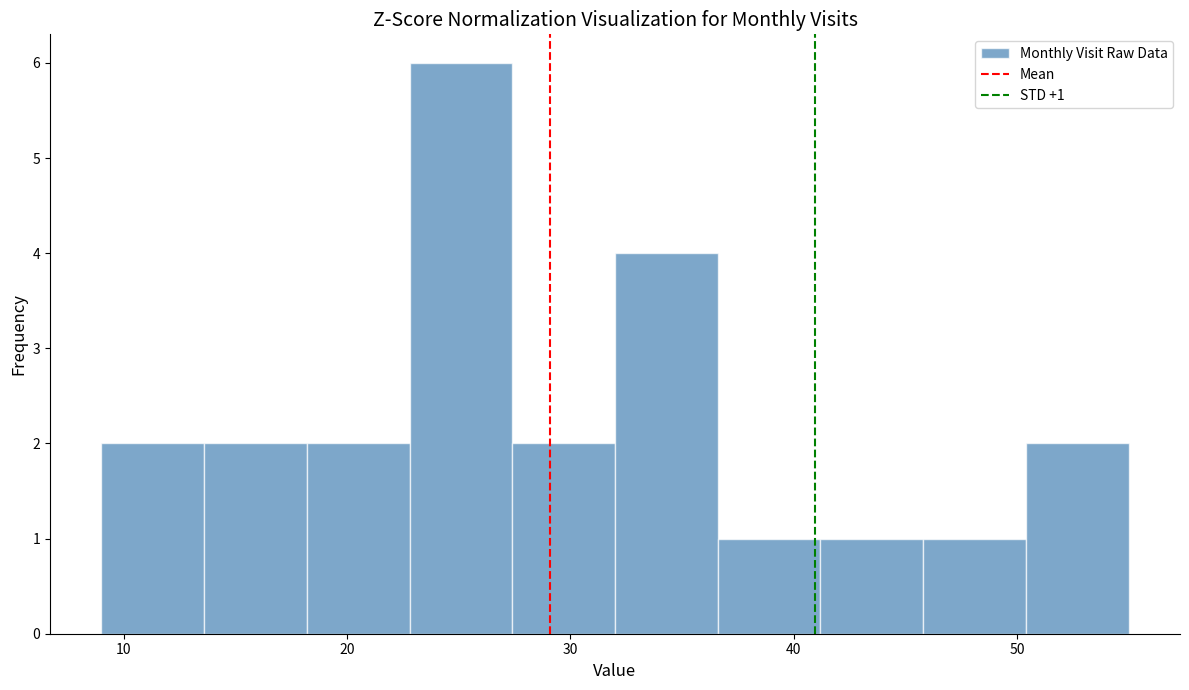

Which range on the x-axis has the tallest bar?

22.8 to 27.4